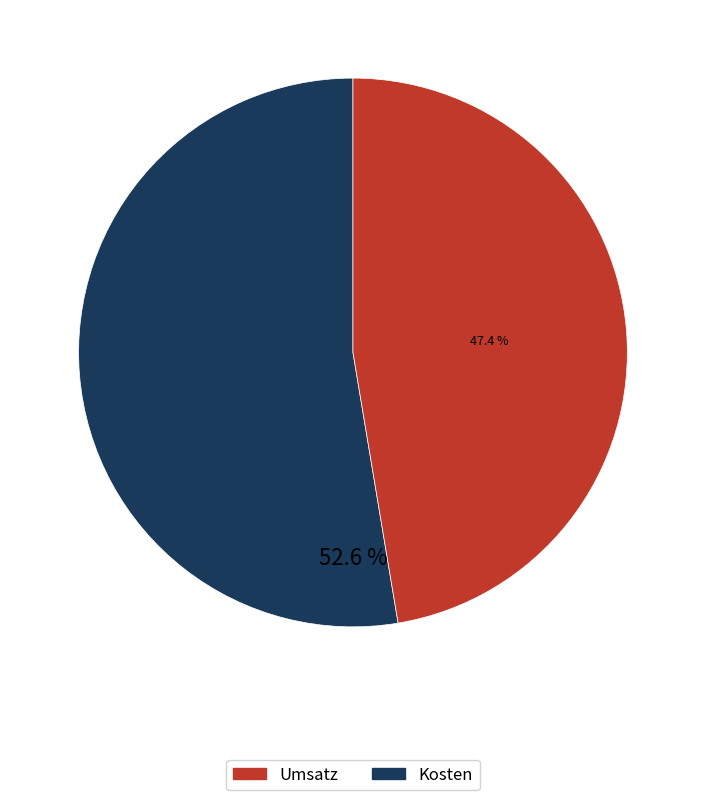

Which slice is the largest?

Umsatz